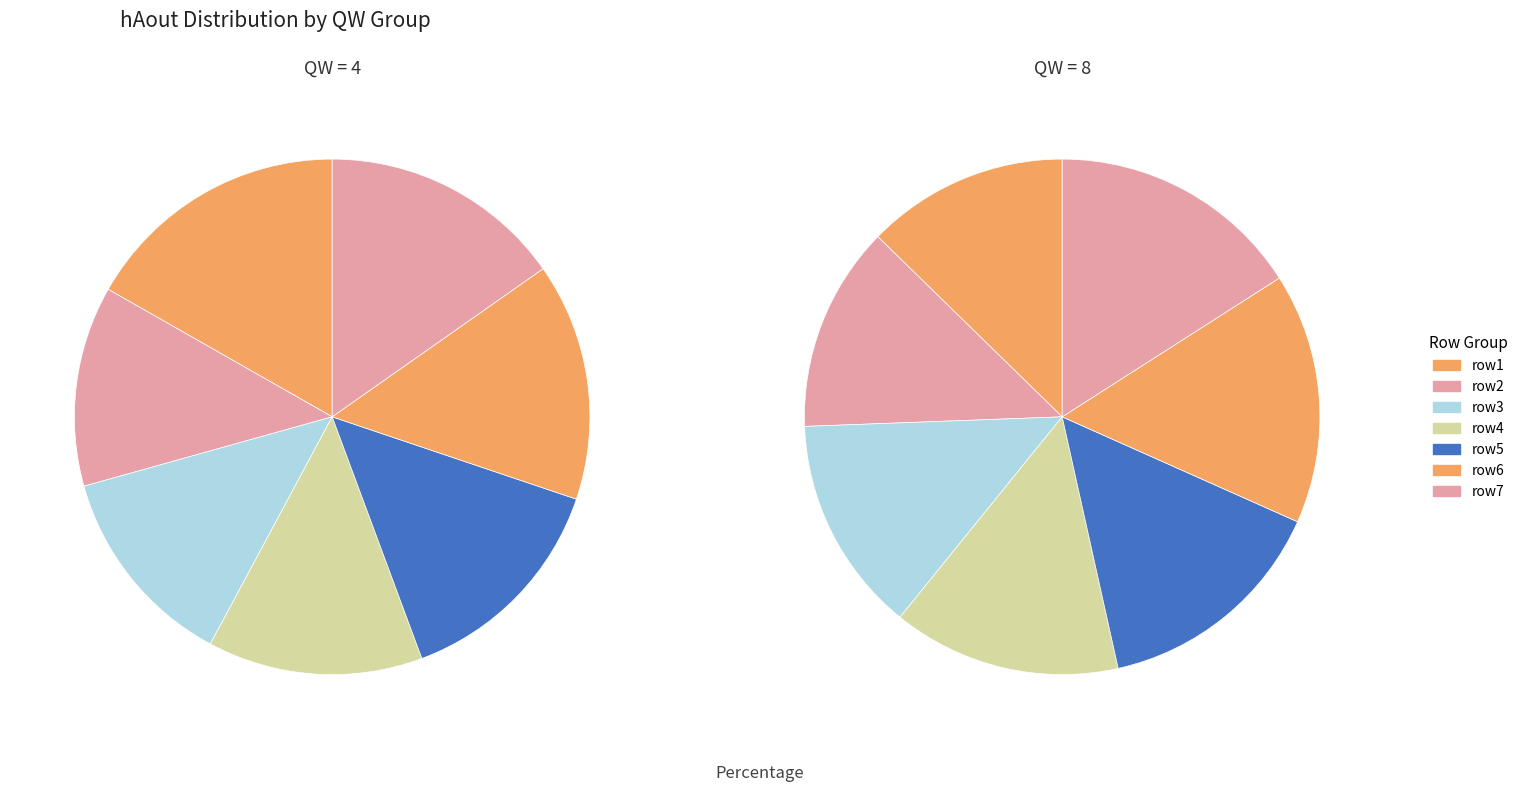

What percentage is the 6 slice, to the nearest percent?

15%